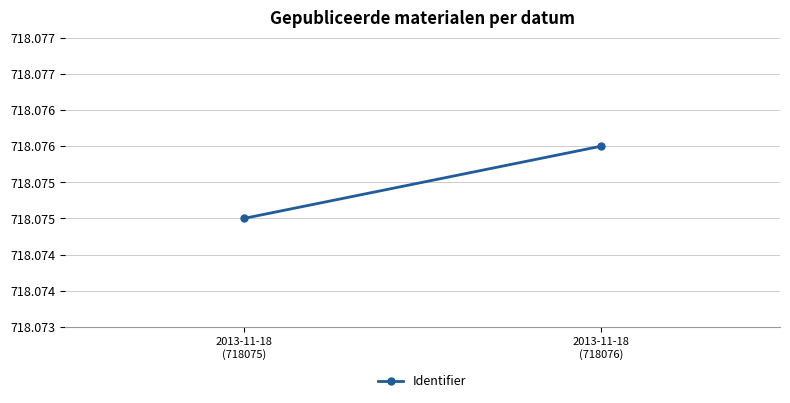

Between 2013-11-18
(718076) and 2013-11-18
(718075), which is larger?

2013-11-18
(718076)